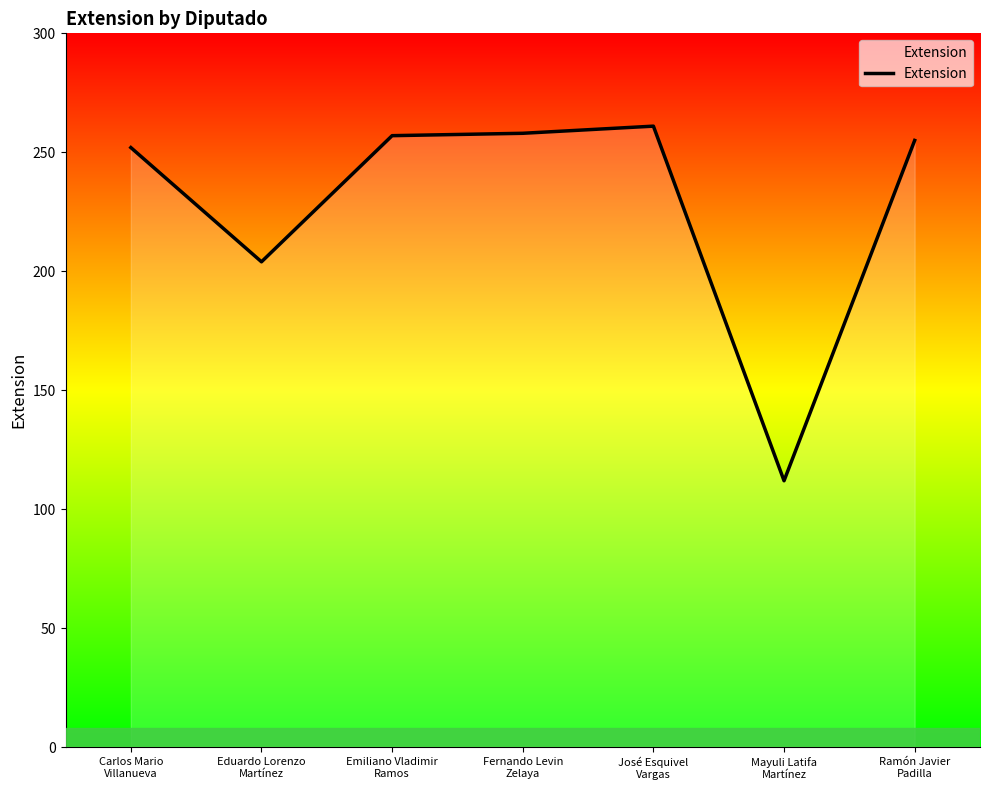

Where is the data nearest to the value 186?

Eduardo Lorenzo
Martínez